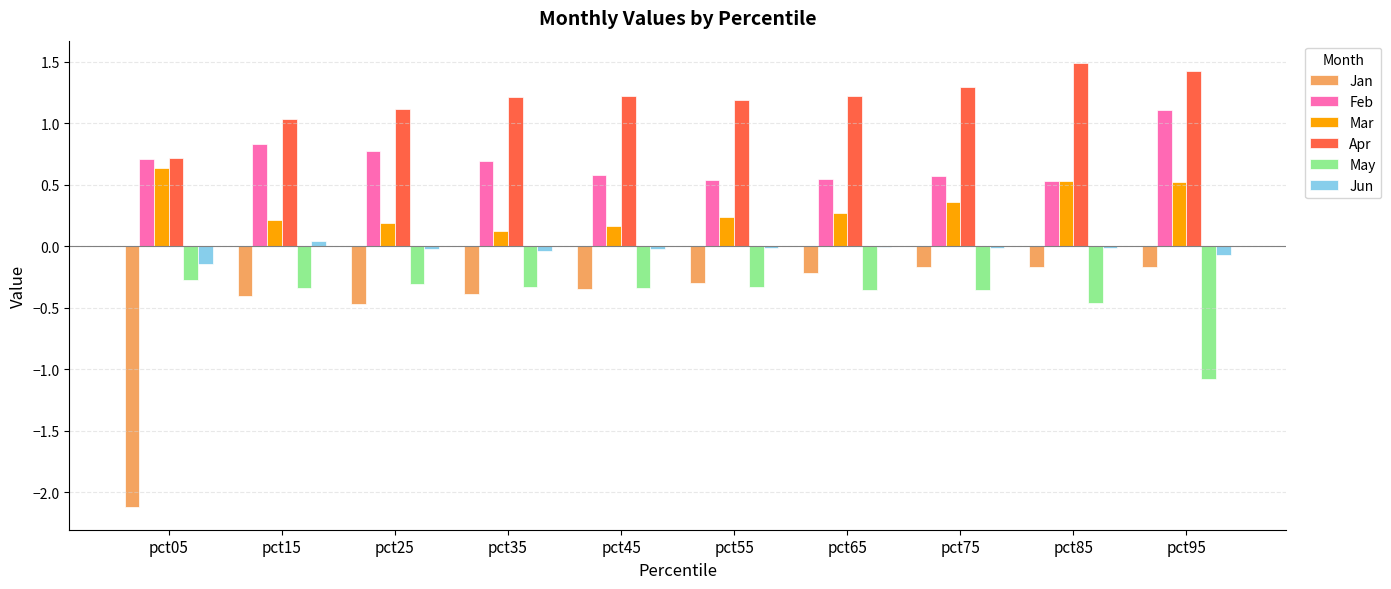

Which category has the highest value across all series?

pct85